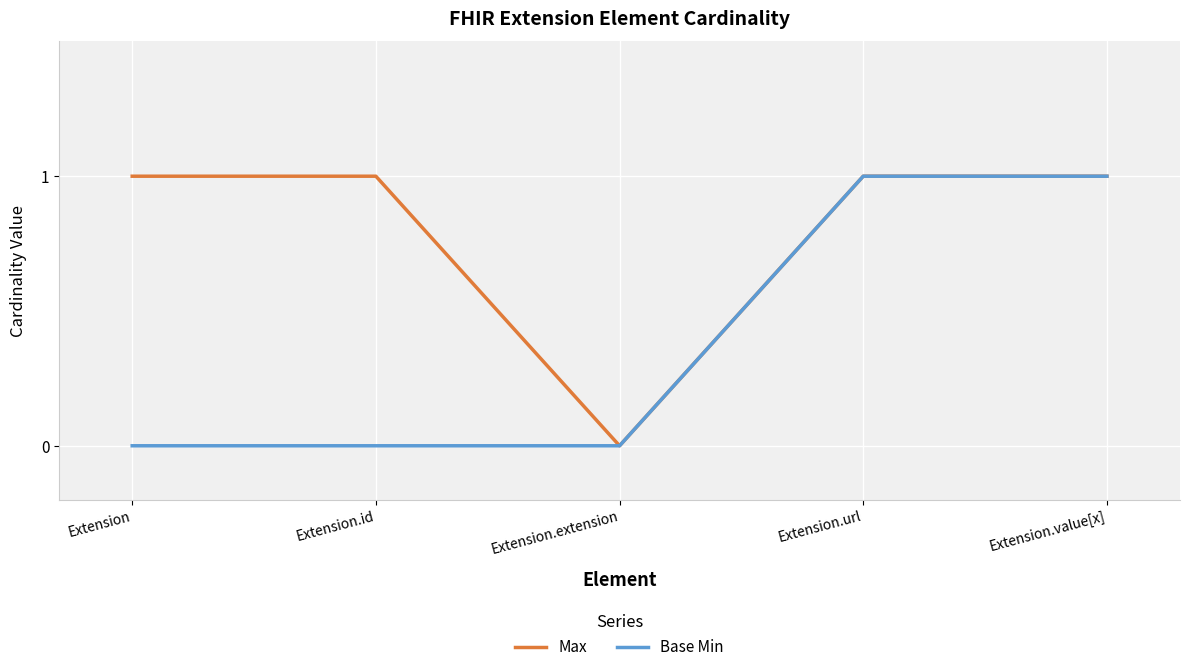

What position from the right is Extension.id?

4